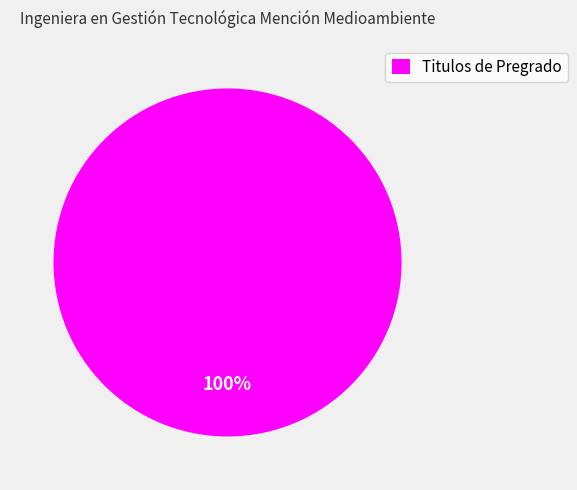

Is there a majority slice in this chart?

Yes